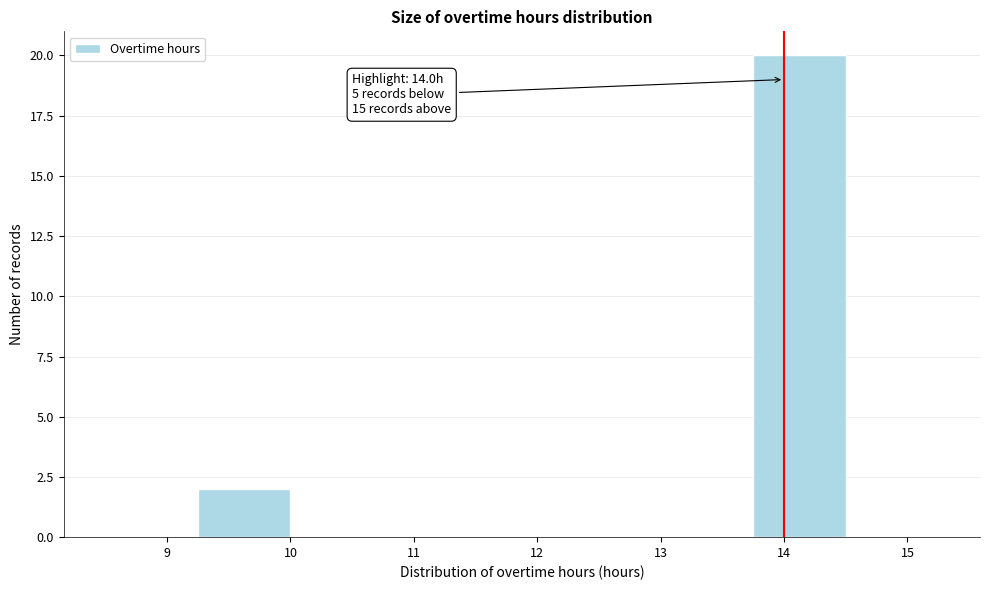

Over which range of the x-axis is the bar tallest?

13.75 to 14.50